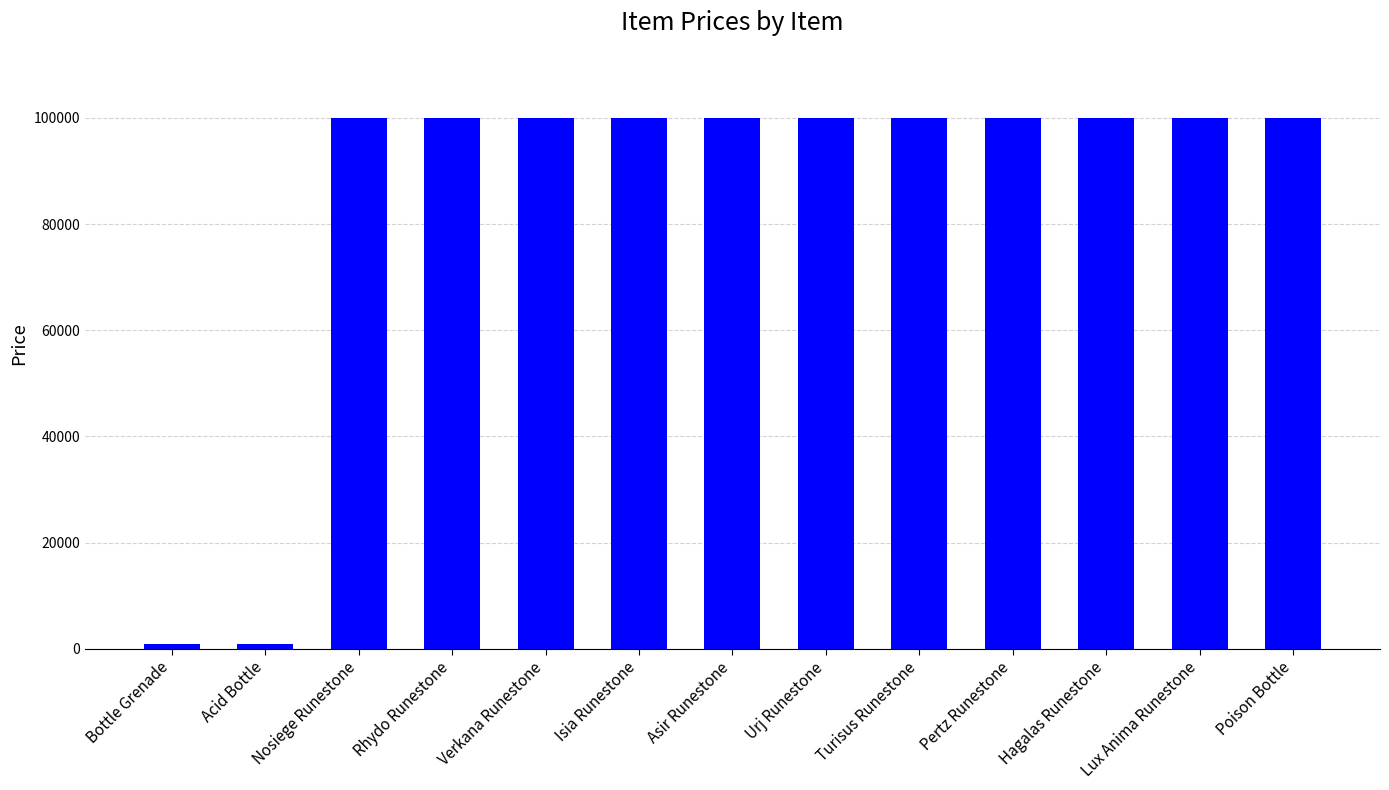

The value at Poison Bottle is 50273. True or false?

False